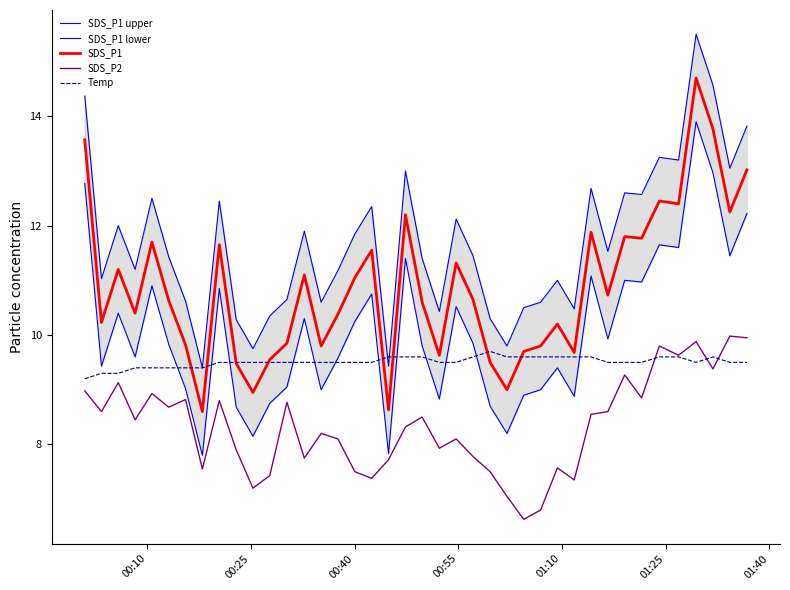

After their last crossing, which series has the higher values: Temp or SDS_P2?

SDS_P2